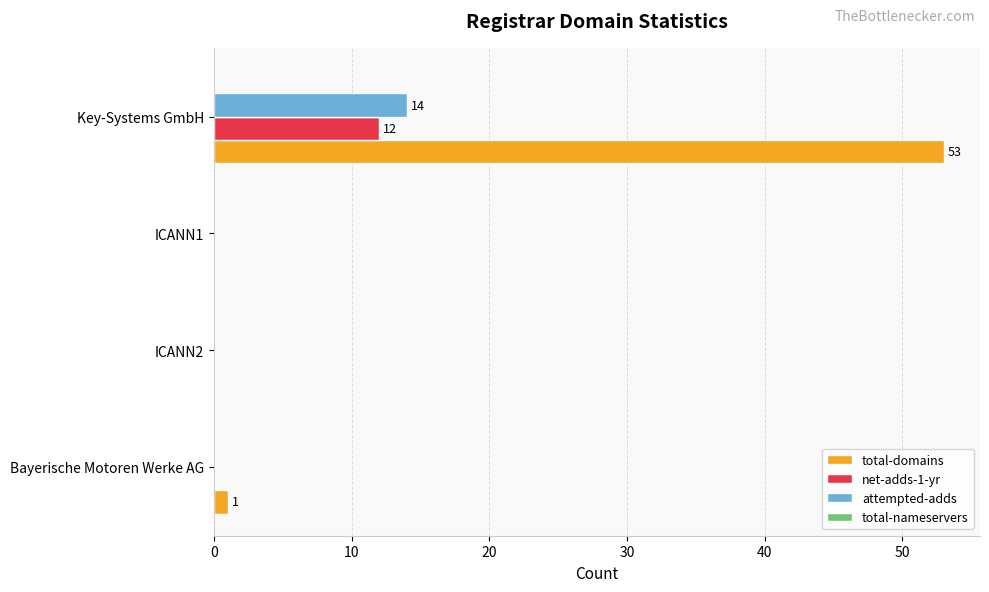

The value of attempted-adds at Key-Systems GmbH is 14. True or false?

True